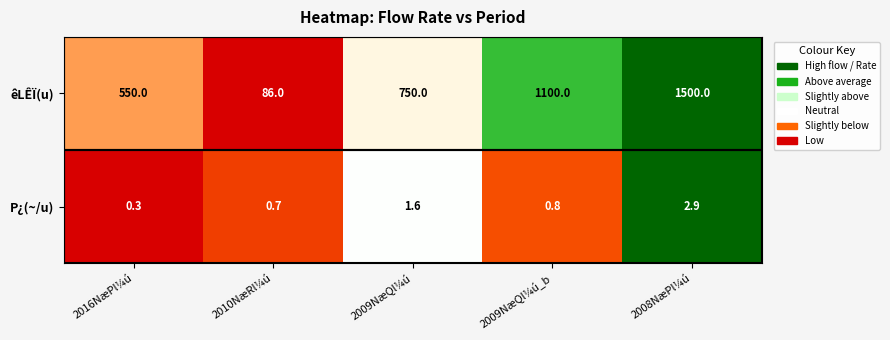

Rank the series by their average value, from highest to lowest.

êLÊÏ(u), P¿(~/u)